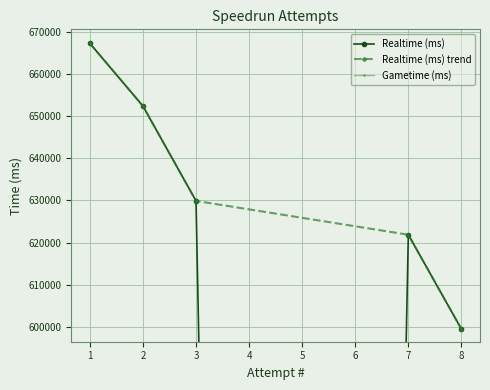

List the labels in order of value, smallest first.

4, 5, 6, 8, 7, 3, 2, 1